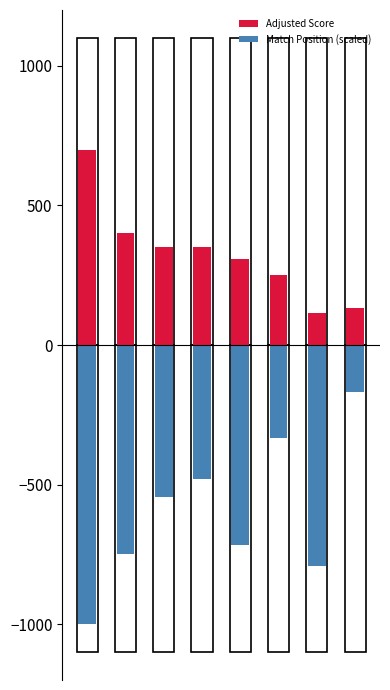

At how many categories does at least one series exceed -330?

8